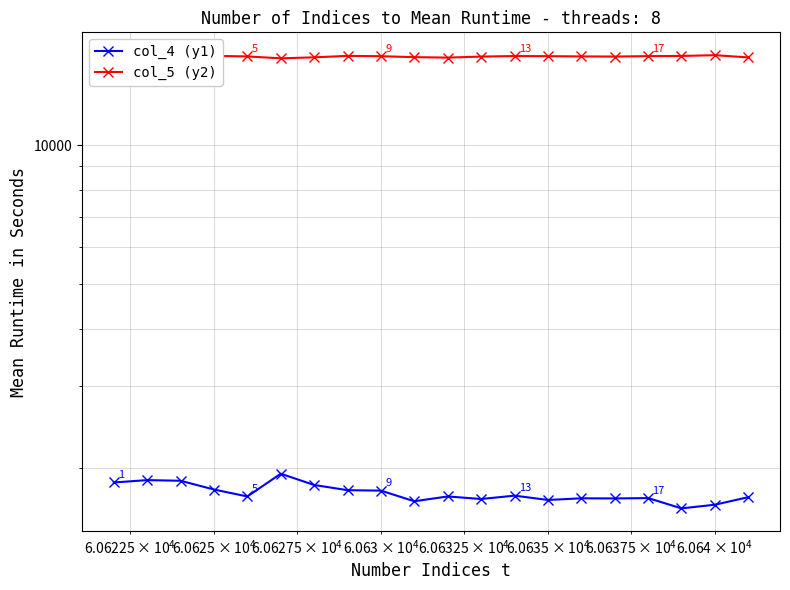

What are all the series names shown in the legend?

col_4 (y1), col_5 (y2)